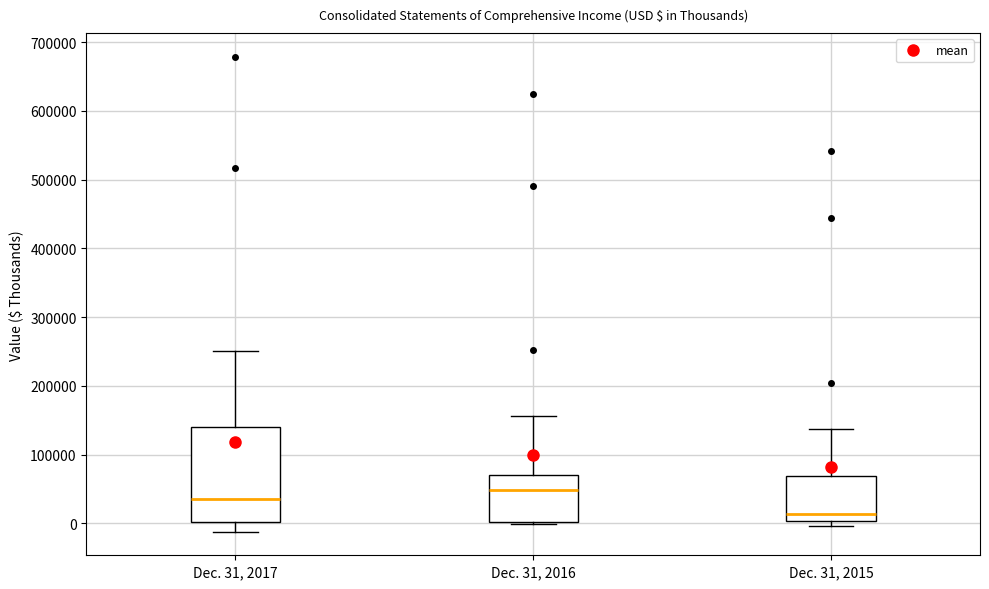

Comparing the boxes themselves (not the whiskers), which one is the tallest?

Dec. 31, 2017